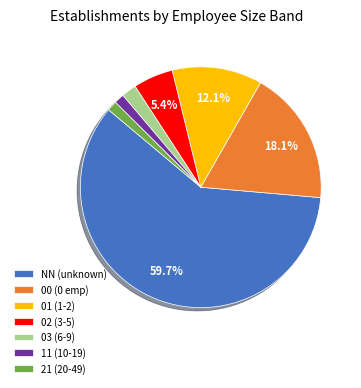

Is the sum of 01 (1-2) and 03 (6-9) greater than half?

No